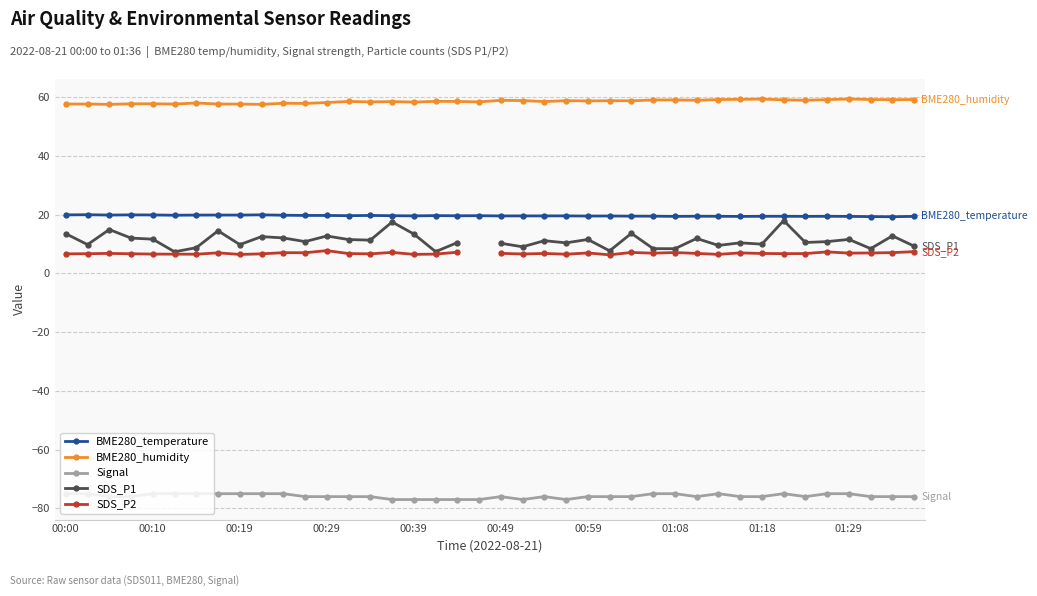

Is it true that Signal equals -75.0 at 00:10?

True